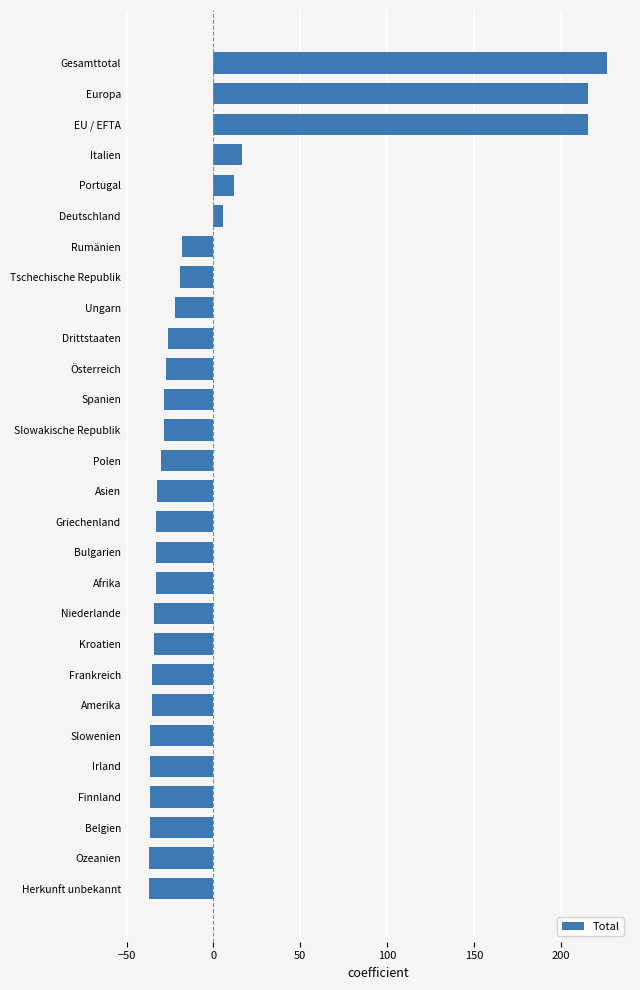

Between Griechenland and Deutschland, which is larger?

Deutschland